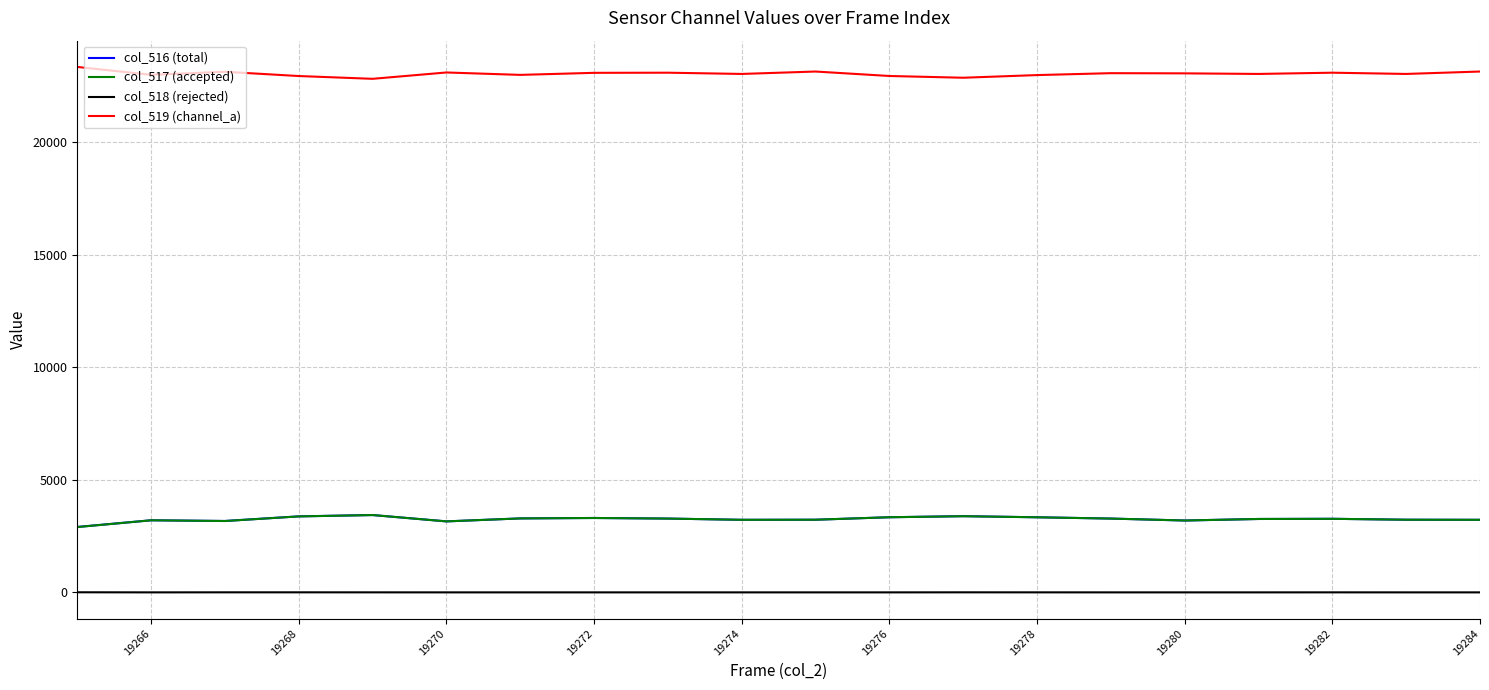

What is the maximum value for col_517 (accepted)?

3435